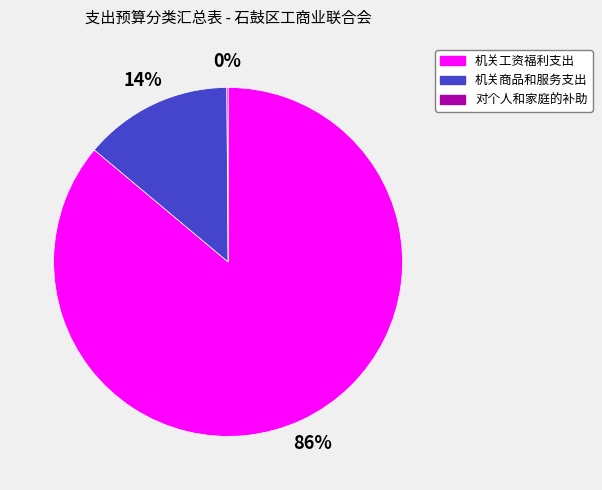

To the nearest percent, what is the difference between the largest and smallest slice percentages?

86%